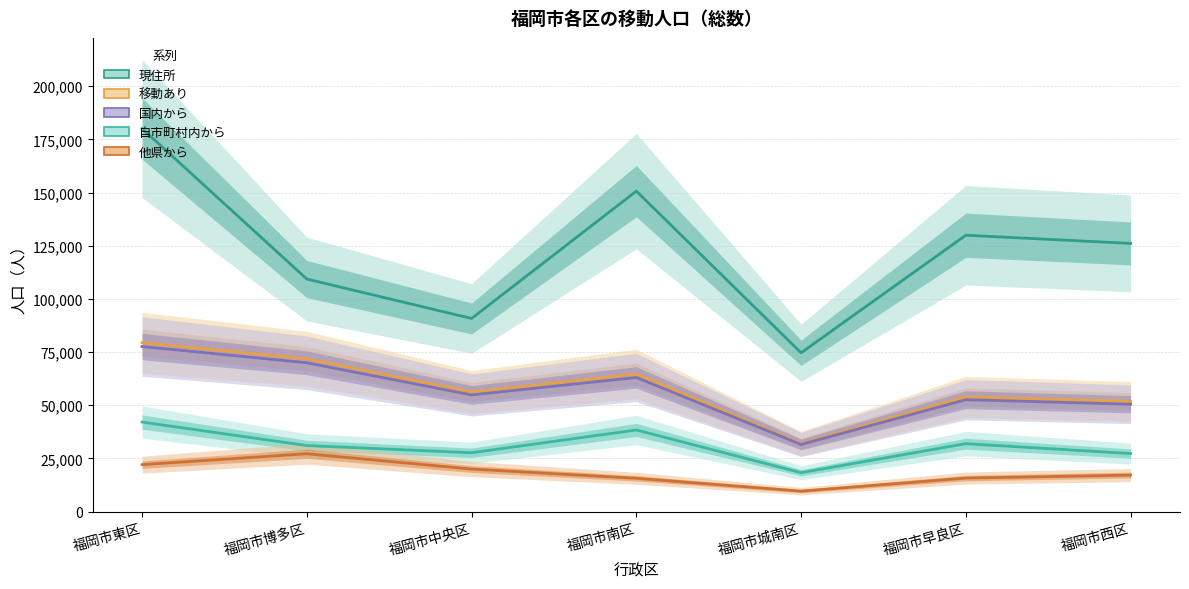

Where does the 現住所 series first go above 126106?

福岡市東区